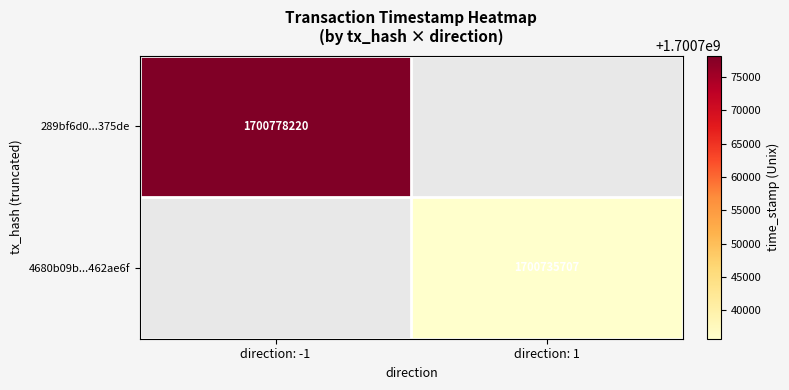

True or false: 289bf6d0...375de has a value of 1700778220 at direction: -1.

True